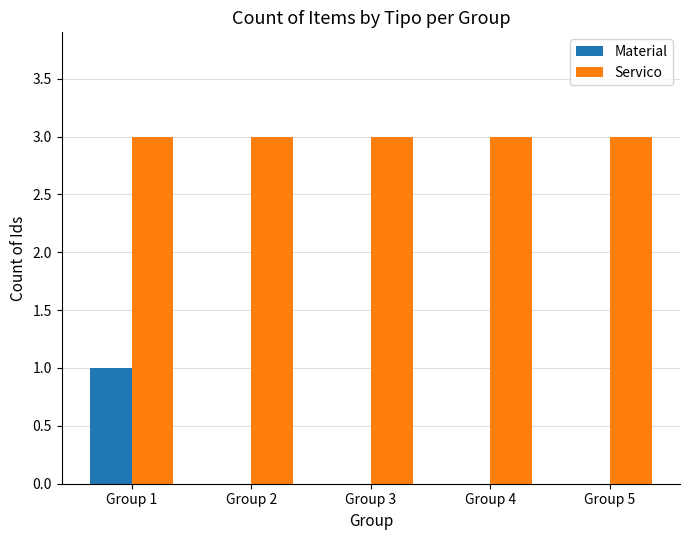

Is it true that Servico equals 3 at Group 1?

True